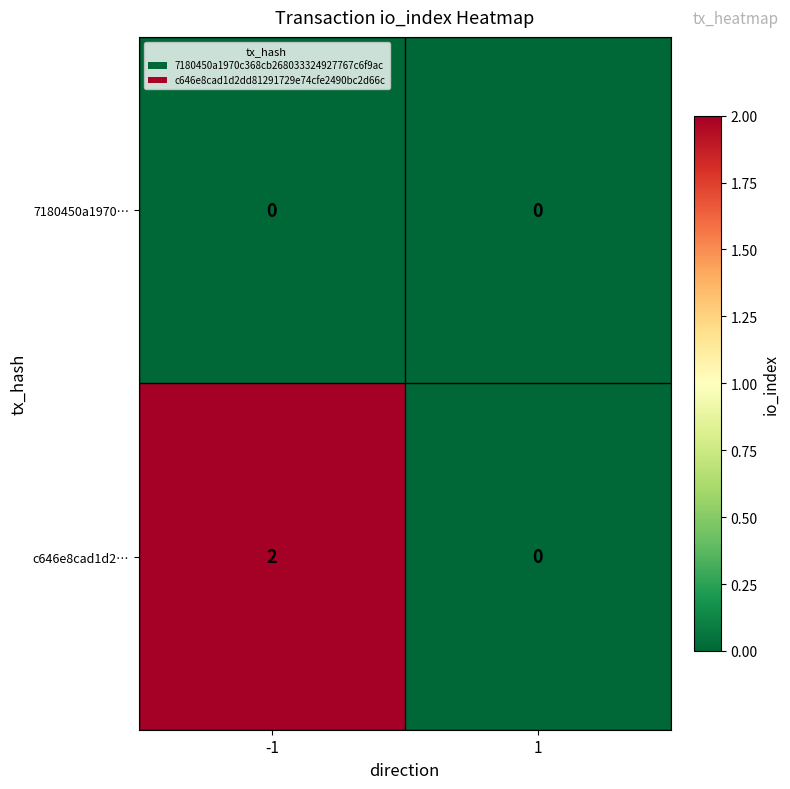

Which series has the largest total across all categories?

c646e8cad1d2…